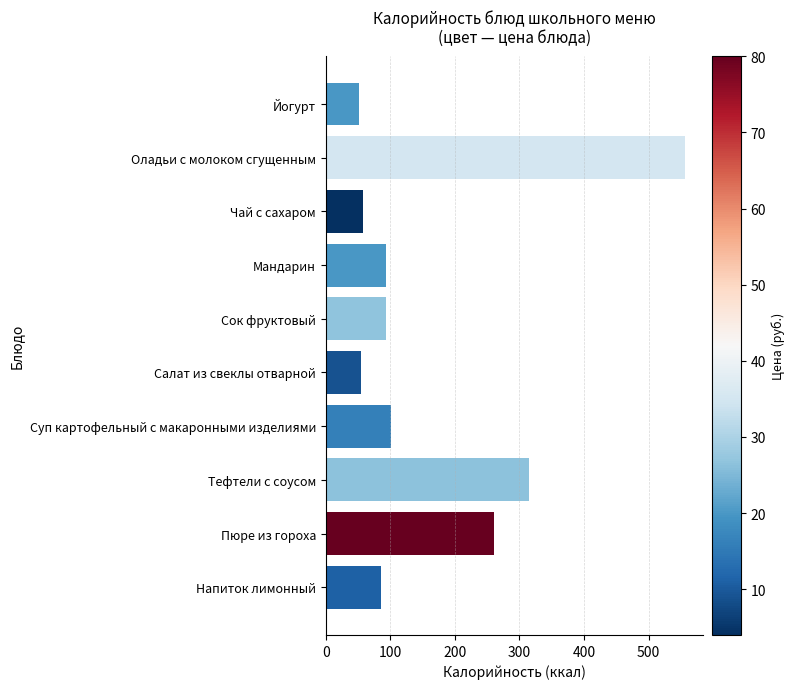

Read the value at Салат из свеклы отварной.

54.3